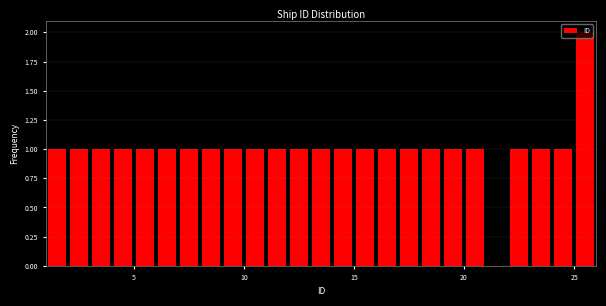

Read against the x-axis, roughly where is the centre of the tallest bar?

25.5